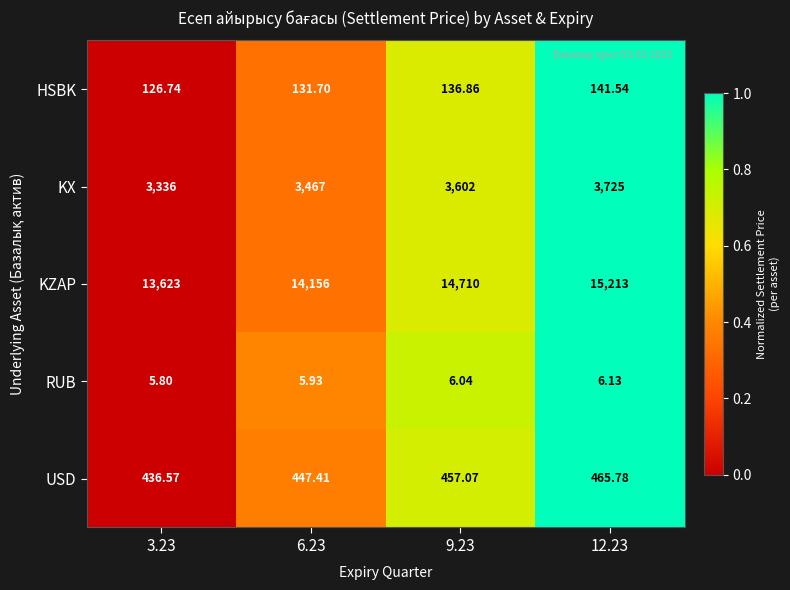

Rank the series by their maximum value, from highest to lowest.

KZAP, KX, USD, HSBK, RUB